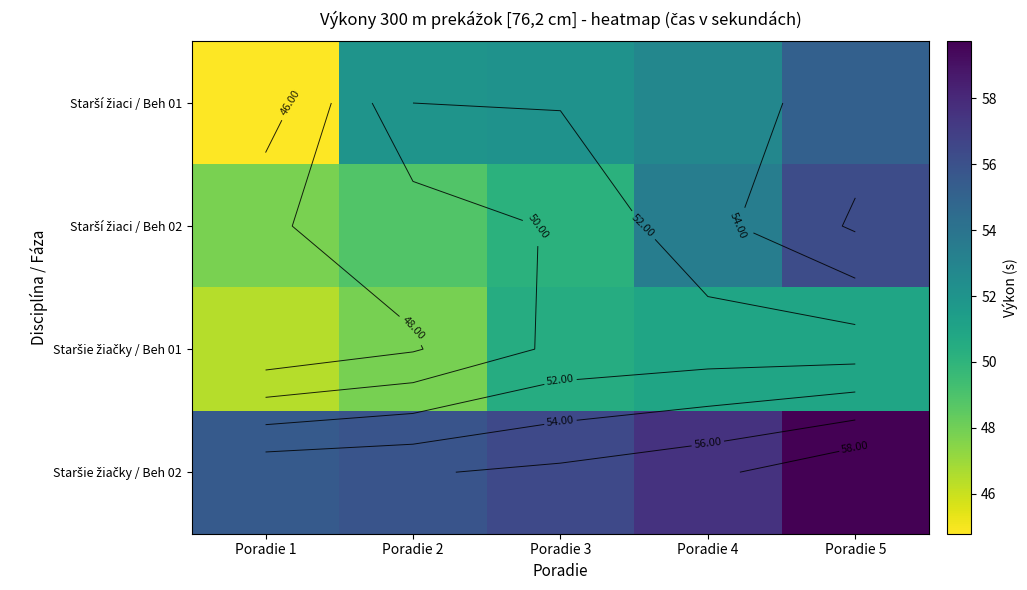

Where is Starší žiaci / Beh 02 nearest to the value 52?

Poradie 4